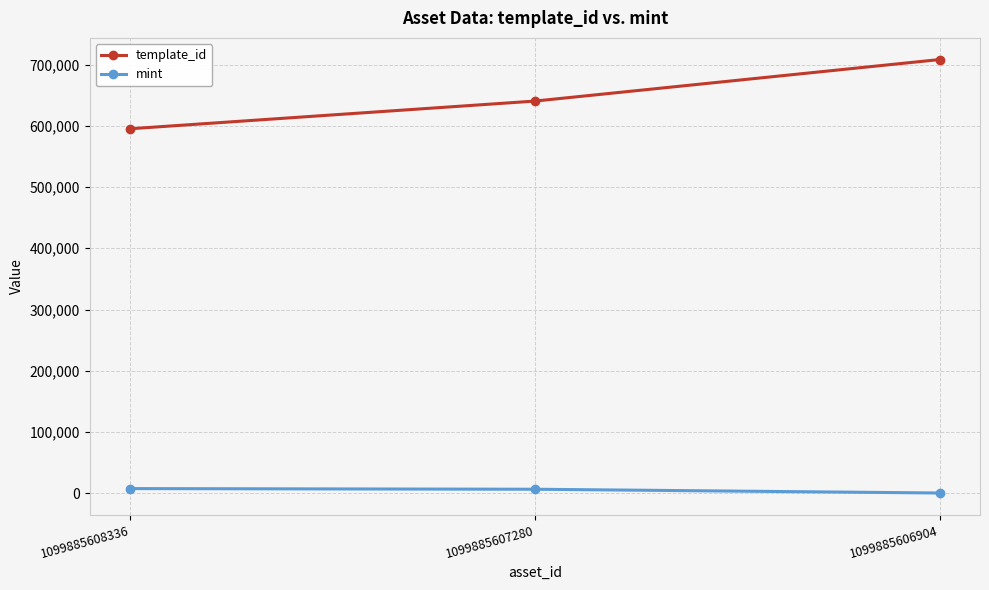

What is the difference between the highest and lowest values at 1099885606904?

707945